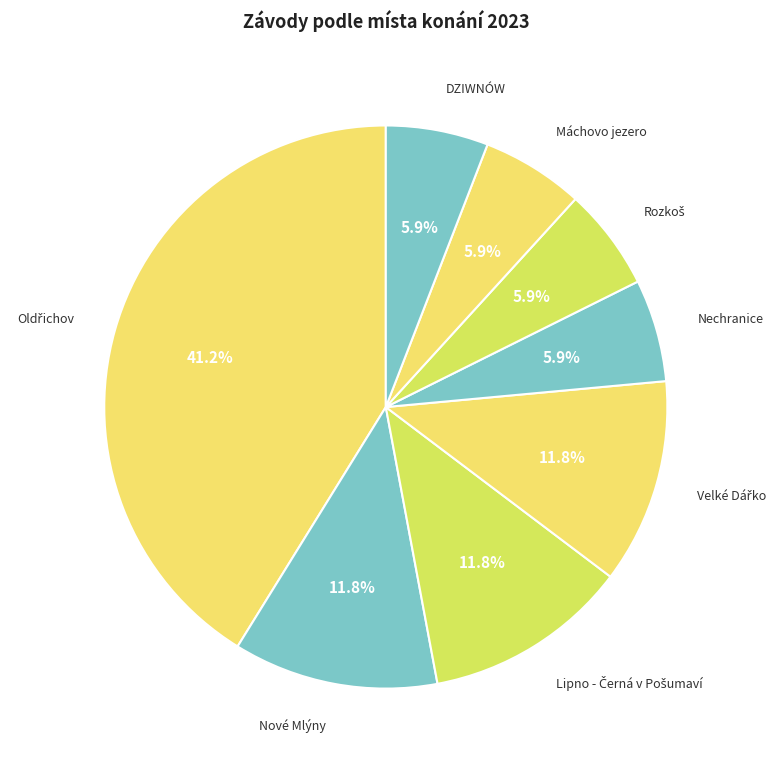

Count the number of slices in the pie.

8